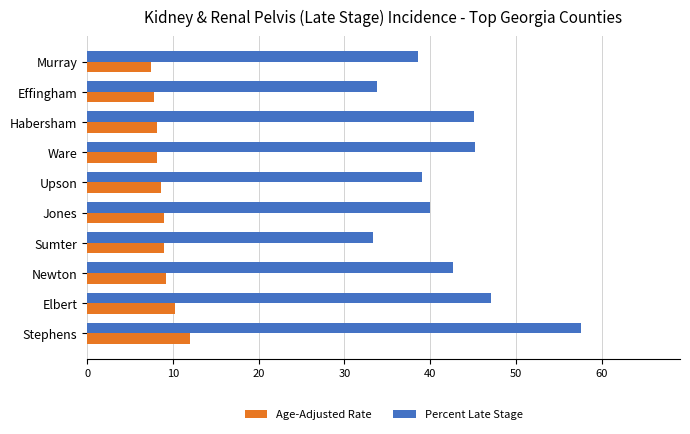

Which series has the largest total across all categories?

Percent Late Stage